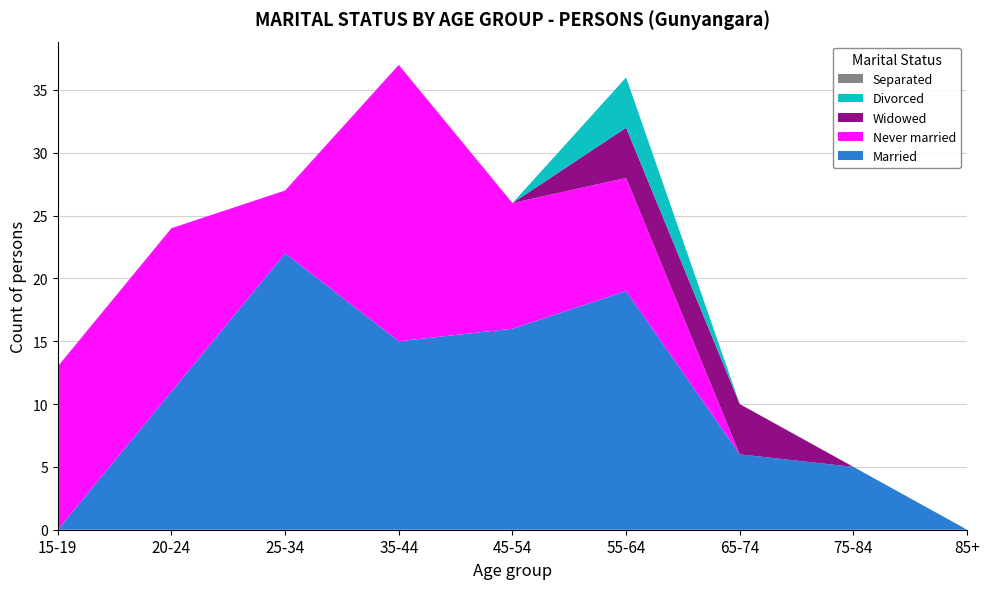

Reading left to right, what are all the values shown in this chart?

Married: 15-19=0	20-24=11	25-34=22	35-44=15	45-54=16	55-64=19	65-74=6	75-84=5	85+=0
Never married: 15-19=13	20-24=13	25-34=5	35-44=22	45-54=10	55-64=9	65-74=0	75-84=0	85+=0
Widowed: 15-19=0	20-24=0	25-34=0	35-44=0	45-54=0	55-64=4	65-74=4	75-84=0	85+=0
Divorced: 15-19=0	20-24=0	25-34=0	35-44=0	45-54=0	55-64=4	65-74=0	75-84=0	85+=0
Separated: 15-19=0	20-24=0	25-34=0	35-44=0	45-54=0	55-64=0	65-74=0	75-84=0	85+=0